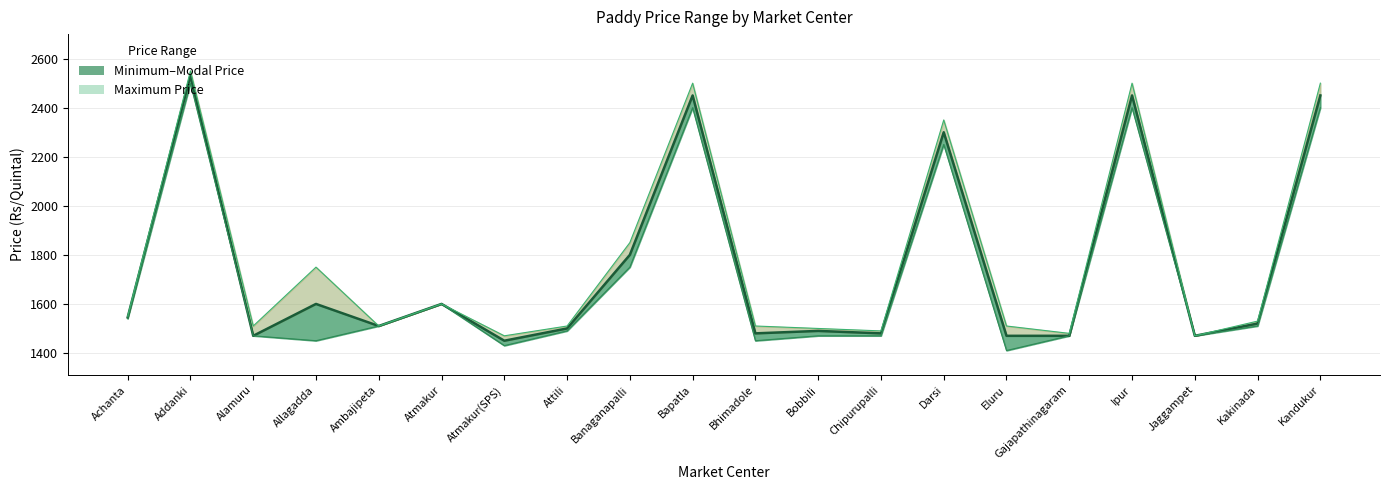

What is the minimum value shown in the chart?

1410